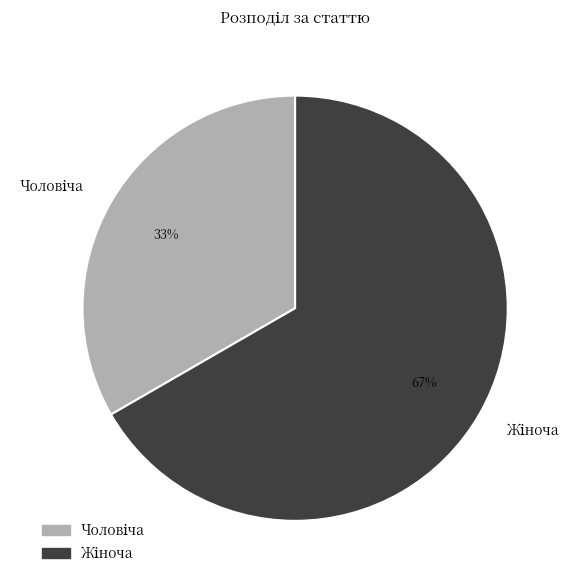

Is there any slice that represents more than half of the pie?

Yes